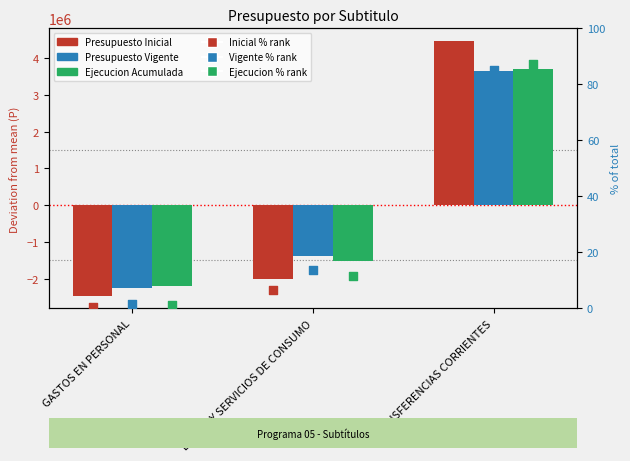

Is the value of Presupuesto Vigente % at BIENES Y SERVICIOS DE CONSUMO greater than the value of Ejecucion Acumulada at GASTOS EN PERSONAL?

Yes